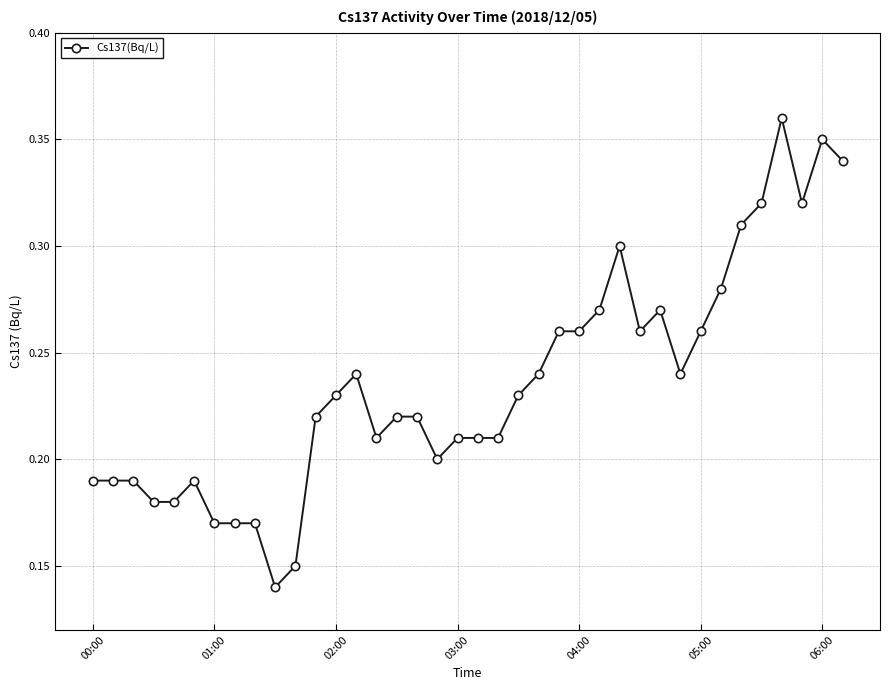

Does the chart display data point markers on the line(s)?

Yes